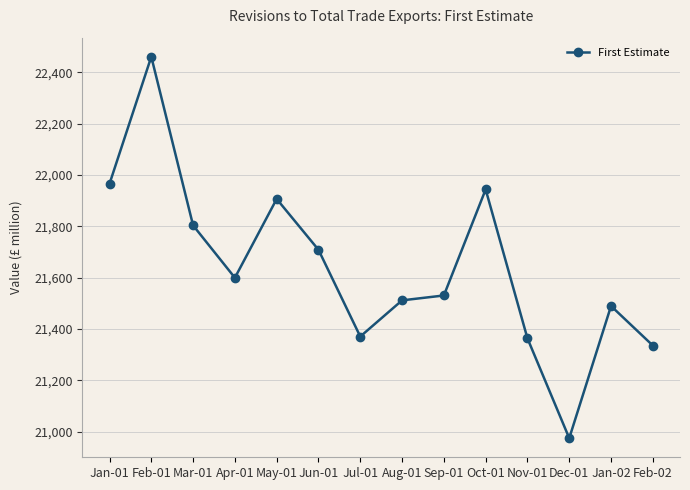

Count the number of data series in this chart.

1